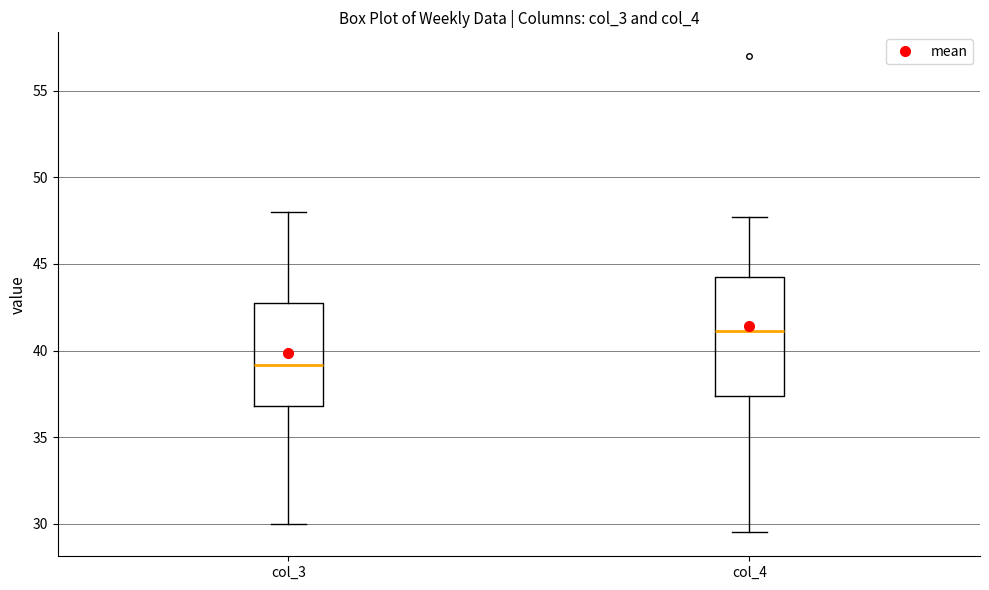

Comparing the boxes themselves (not the whiskers), which one is the tallest?

col_4